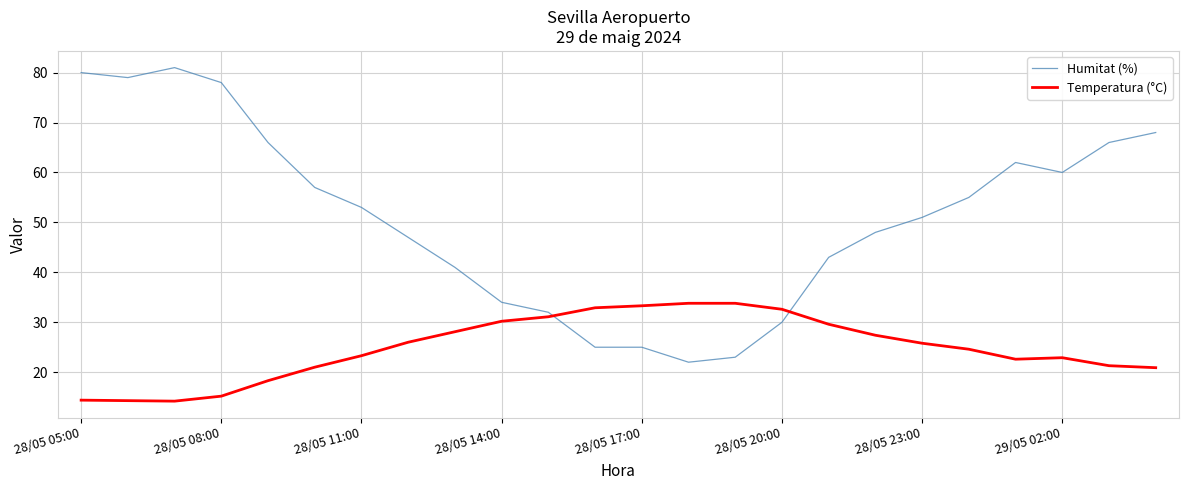

What is the minimum value shown in the chart?

14.2